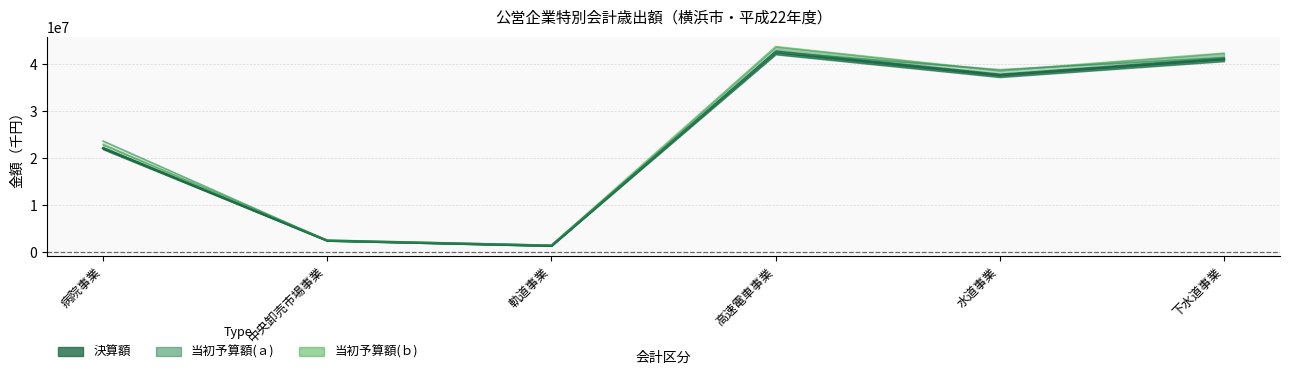

Where is the first local maximum for 決算額?

高速電車事業